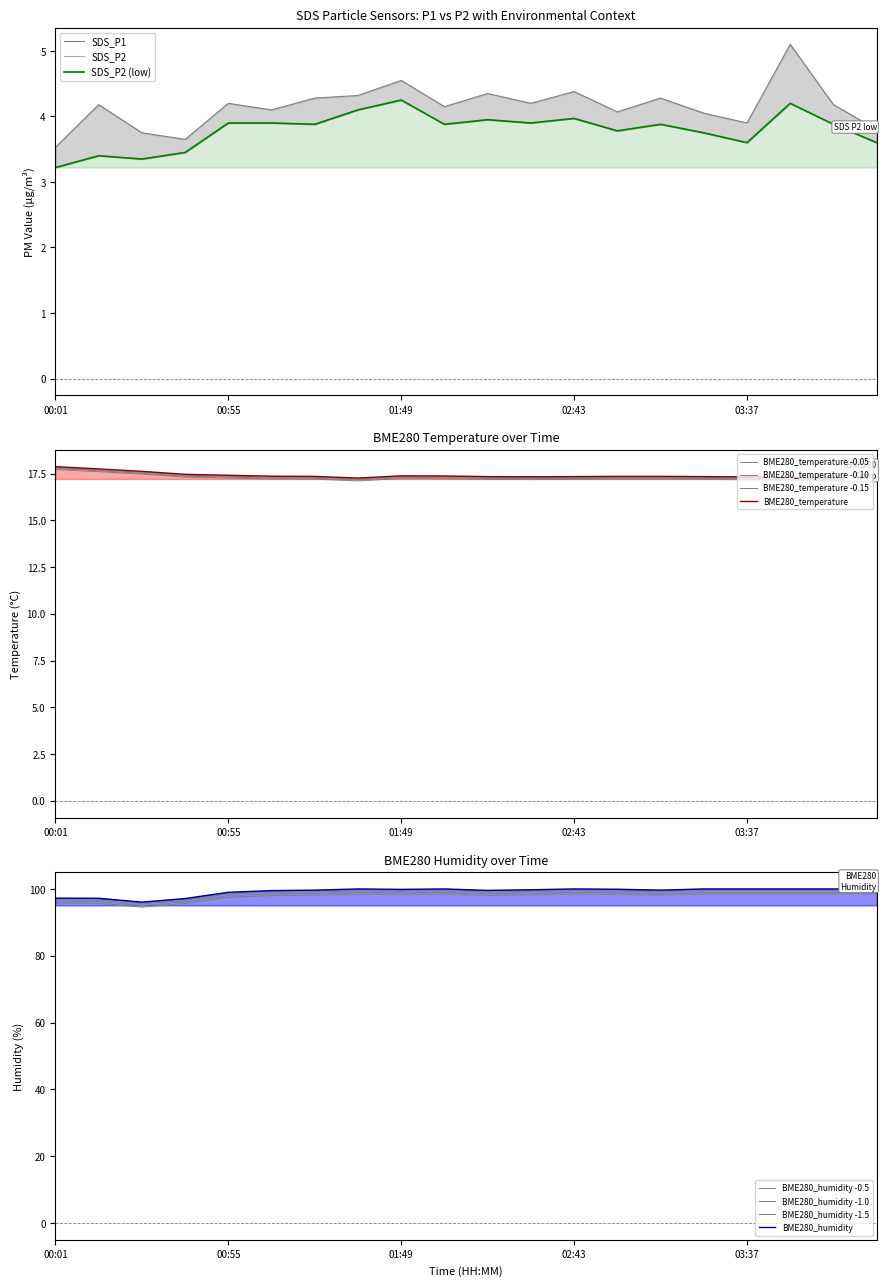

Reading left to right, extract all data points from this chart.

SDS_P1: 3.5	4.2	3.8	3.6	4.2	4.1	4.3	4.3	4.5	4.2	4.3	4.2	4.4	4.1	4.3	4.0	3.9	5.1	4.2	3.8
SDS_P2: 3.2	3.4	3.4	3.5	3.9	3.9	3.9	4.1	4.2	3.9	4.0	3.9	4.0	3.8	3.9	3.8	3.6	4.2	3.9	3.6
BME280_temperature: 17.8	17.7	17.6	17.4	17.4	17.3	17.3	17.2	17.3	17.3	17.3	17.3	17.3	17.3	17.3	17.3	17.3	17.2	17.2	17.2
BME280_humidity: 96.8	96.7	95.6	96.6	98.5	99.0	99.2	99.5	99.4	99.5	99.1	99.3	99.5	99.4	99.2	99.5	99.5	99.5	99.5	99.5